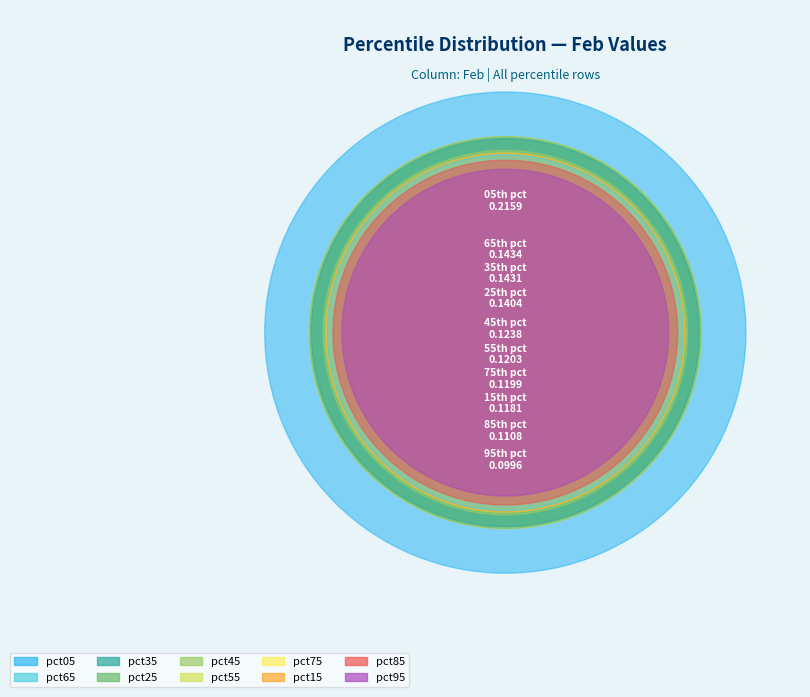

True or false: pct95 accounts for 1% of the total.

False